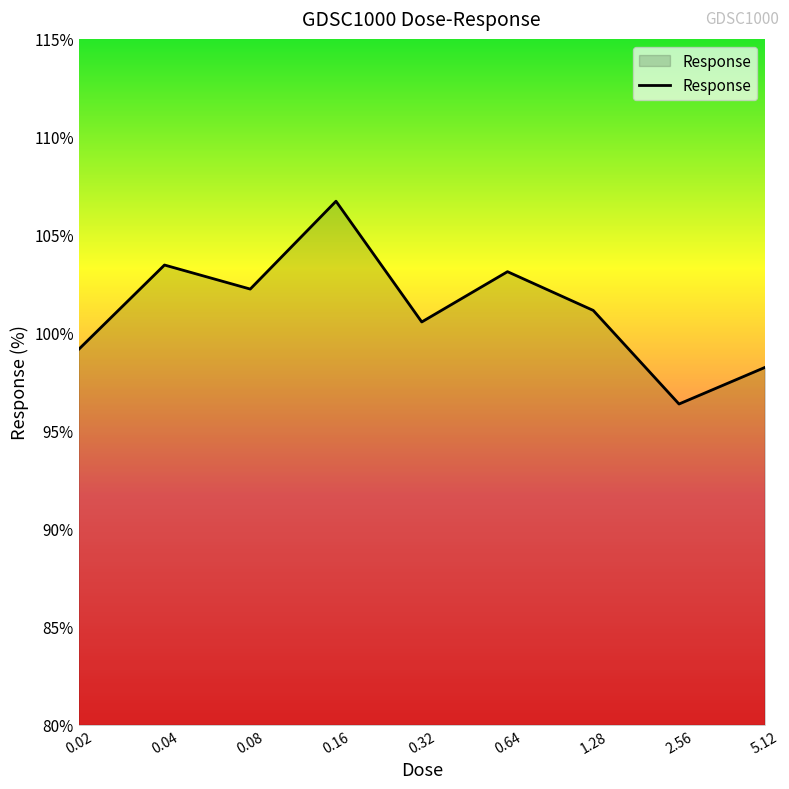

What is the minimum value shown in the chart?

96.4